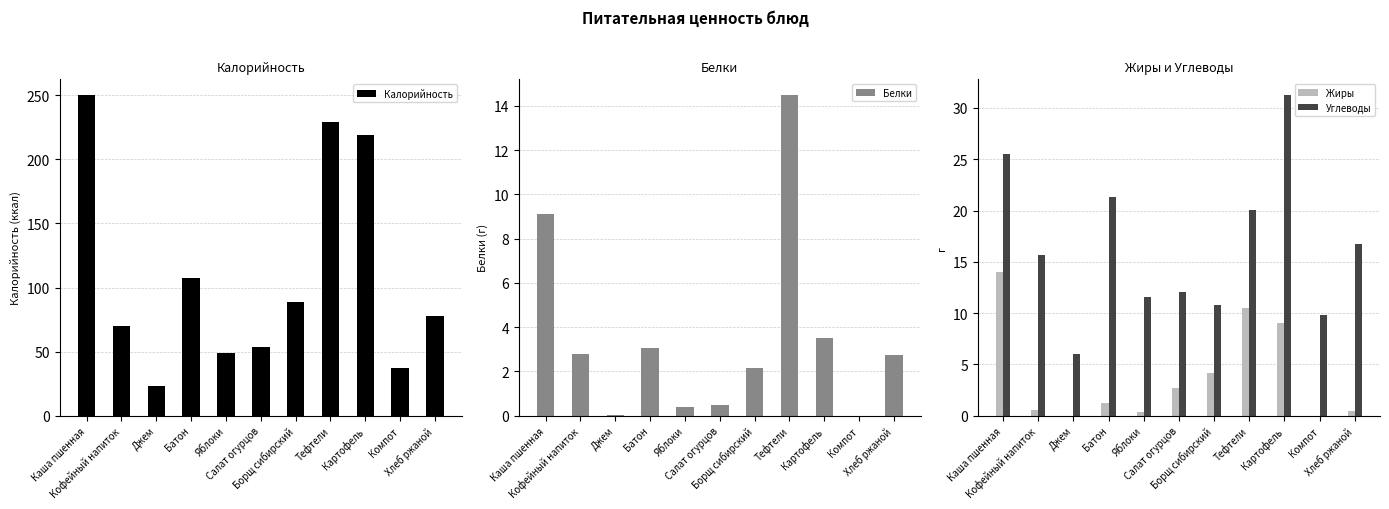

List the series in order of their peak value, lowest first.

Жиры, Белки, Углеводы, Калорийность